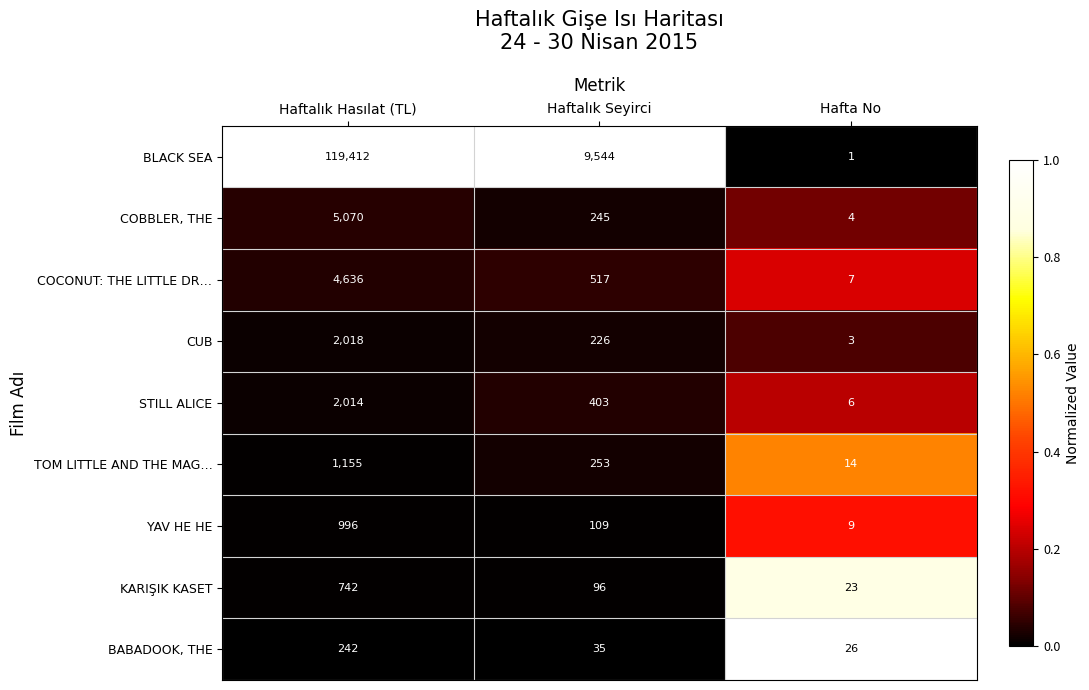

What is the sum of all COCONUT: THE LITTLE DR… values?

5160